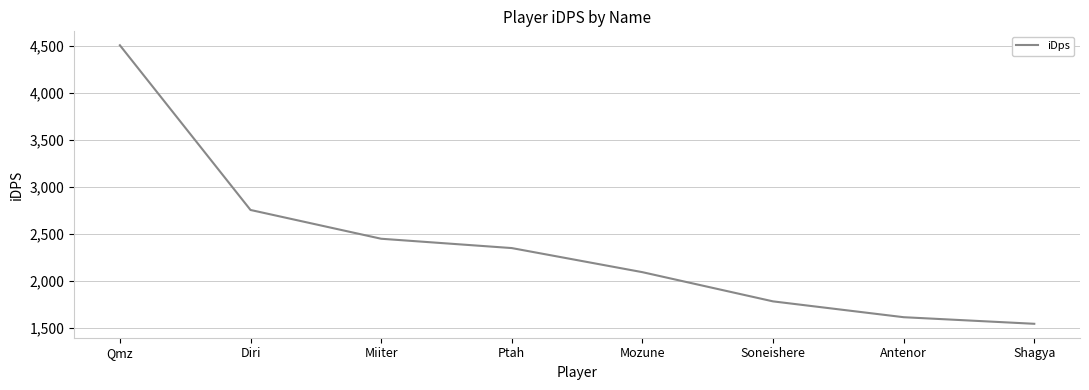

What is the difference between the second highest and minimum values?

1211.2